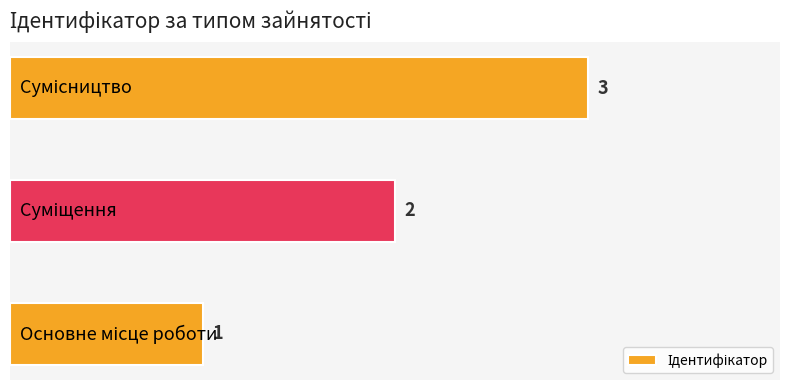

What is the smallest value displayed?

1